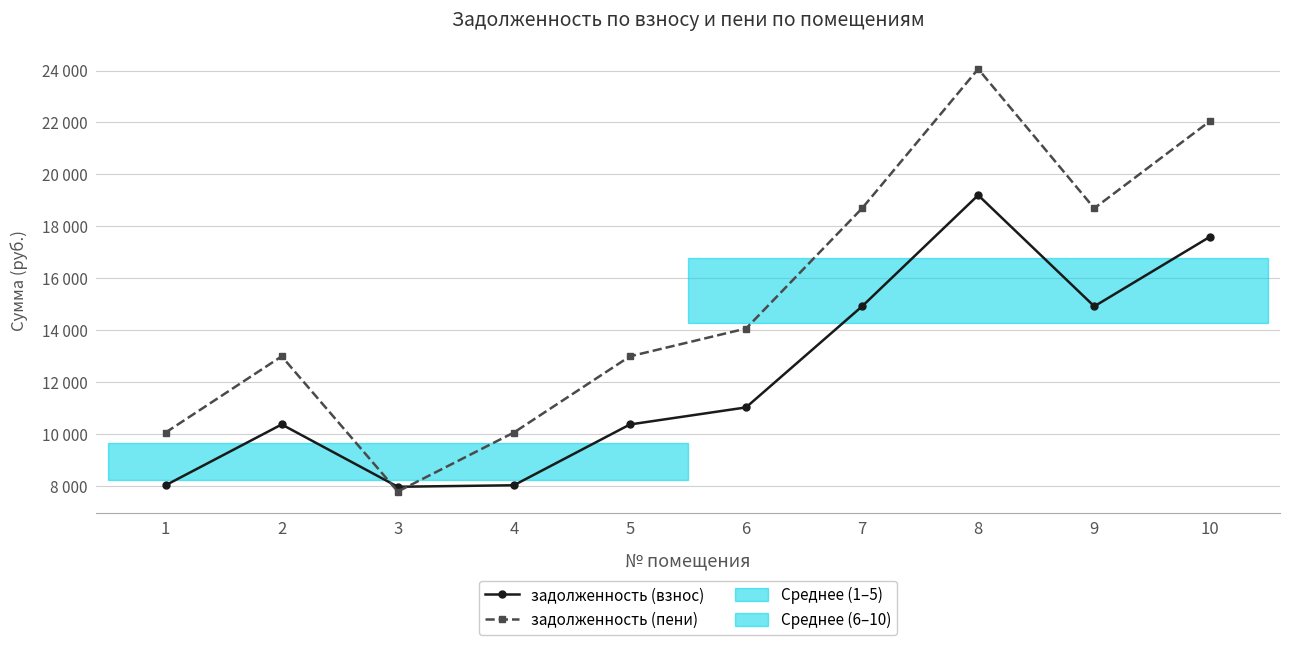

At which category does задолженность (взнос) reach its first local peak?

2